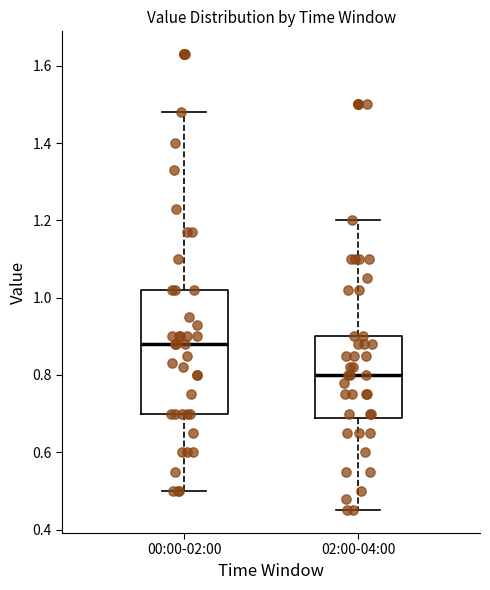

Reading left to right, read every box against the y-axis: the position of its median line, the range the box covers, and the ends of its whiskers. The values are not printed on the chart, so give them approximately, as read against the axis.

00:00-02:00: median 0.88, box 0.70 to 1.02, whiskers 0.50 to 1.48
02:00-04:00: median 0.80, box 0.68 to 0.90, whiskers 0.46 to 1.20